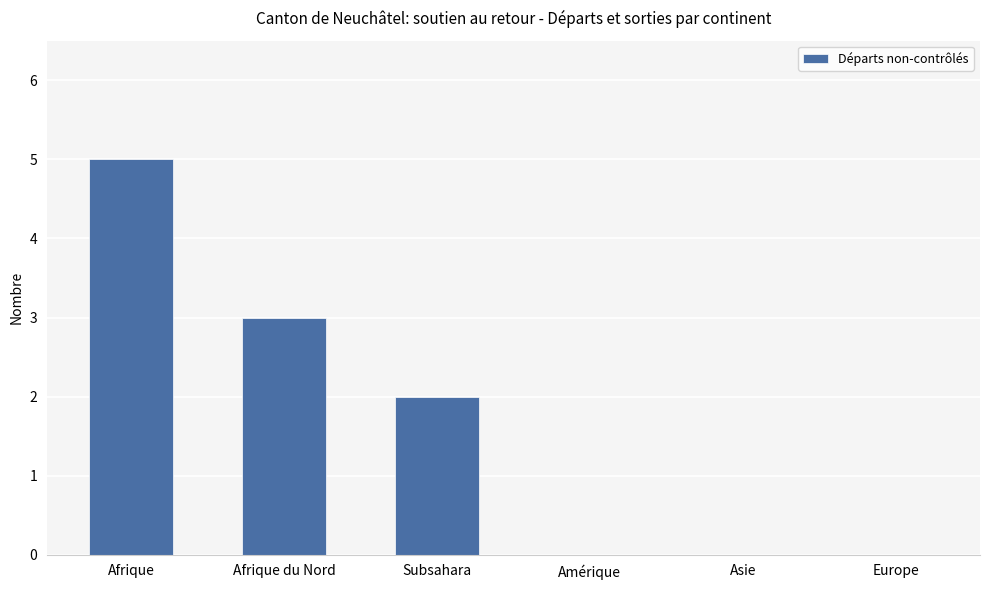

Which has a higher value, Afrique or Subsahara?

Afrique